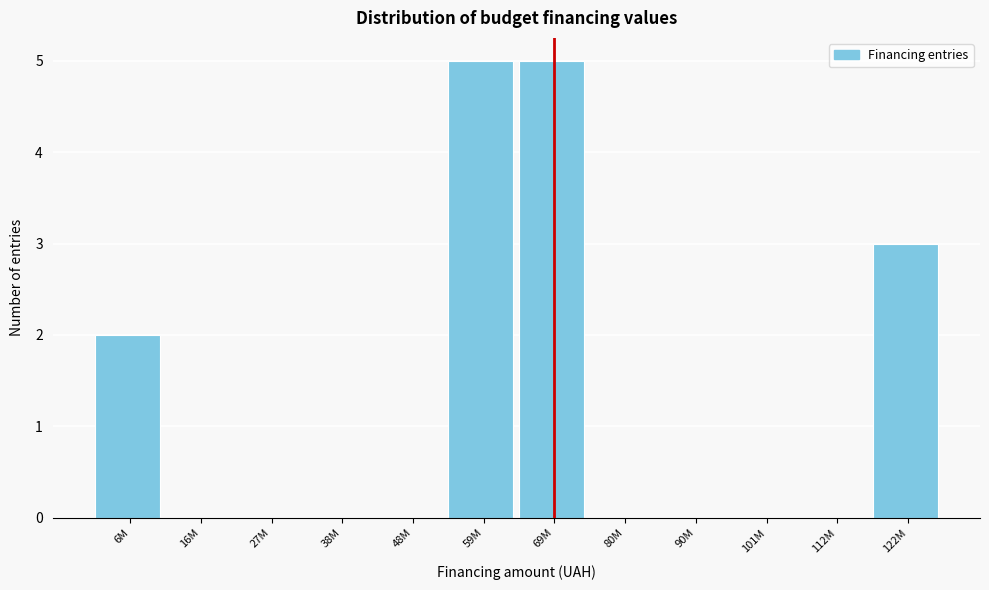

Reading left to right, extract all data points from this chart.

6M=2	16M=0	27M=0	38M=0	48M=0	59M=5	69M=5	80M=0	90M=0	101M=0	112M=0	122M=3